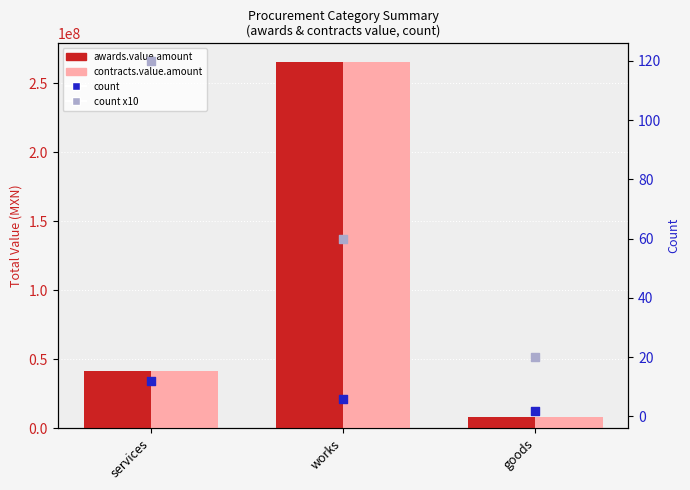

What are all the series names shown in the legend?

awards.value.amount, contracts.value.amount, count (scatter), count x10 (scatter)